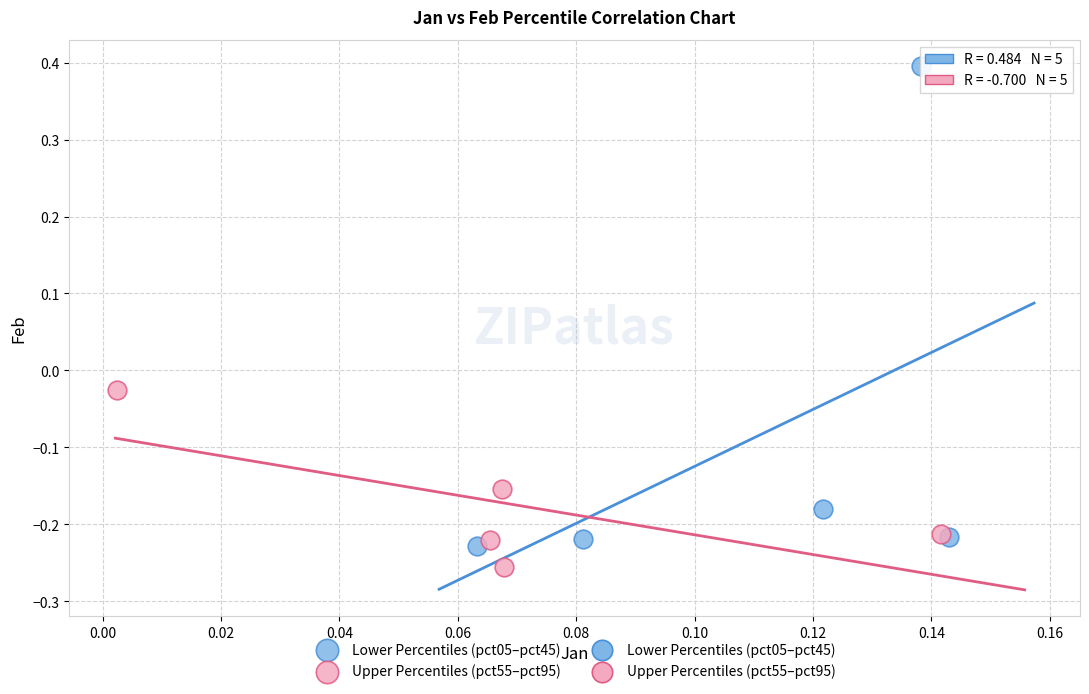

Which series reaches the maximum Y coordinate?

Lower Percentiles (pct05–pct45)